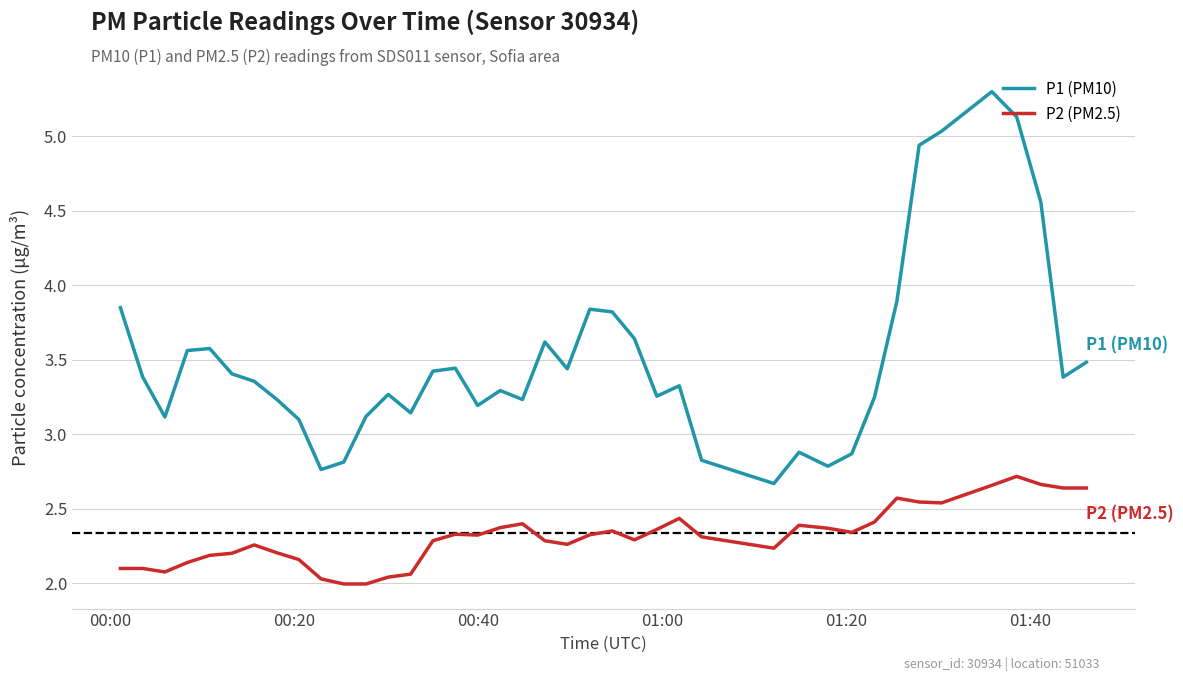

Rank the series by their average value, from highest to lowest.

P1 (PM10), P2 (PM2.5)